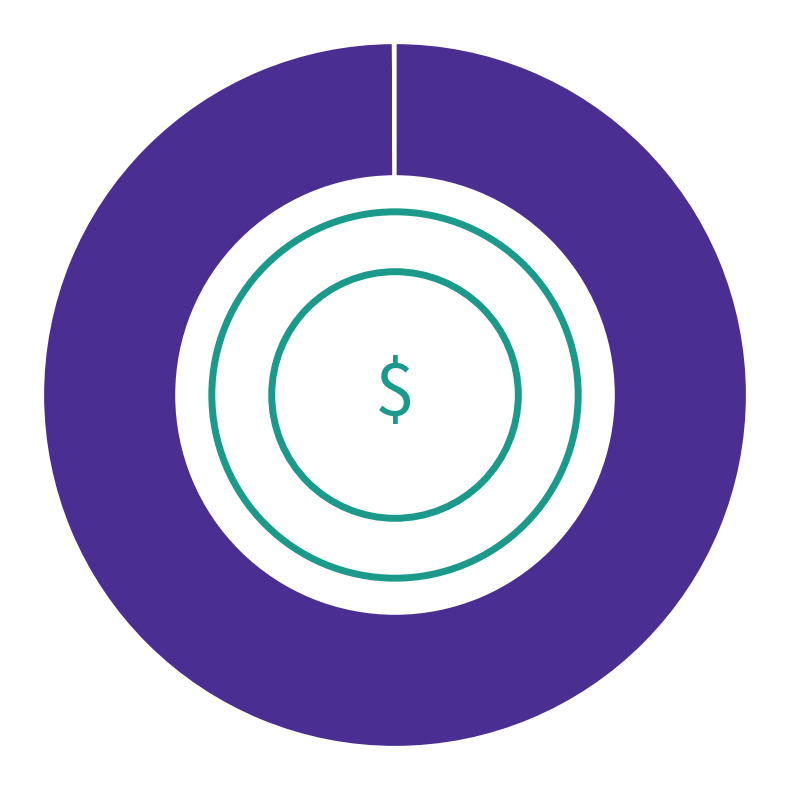

Which category has the biggest portion of the pie?

Salary & Allowances